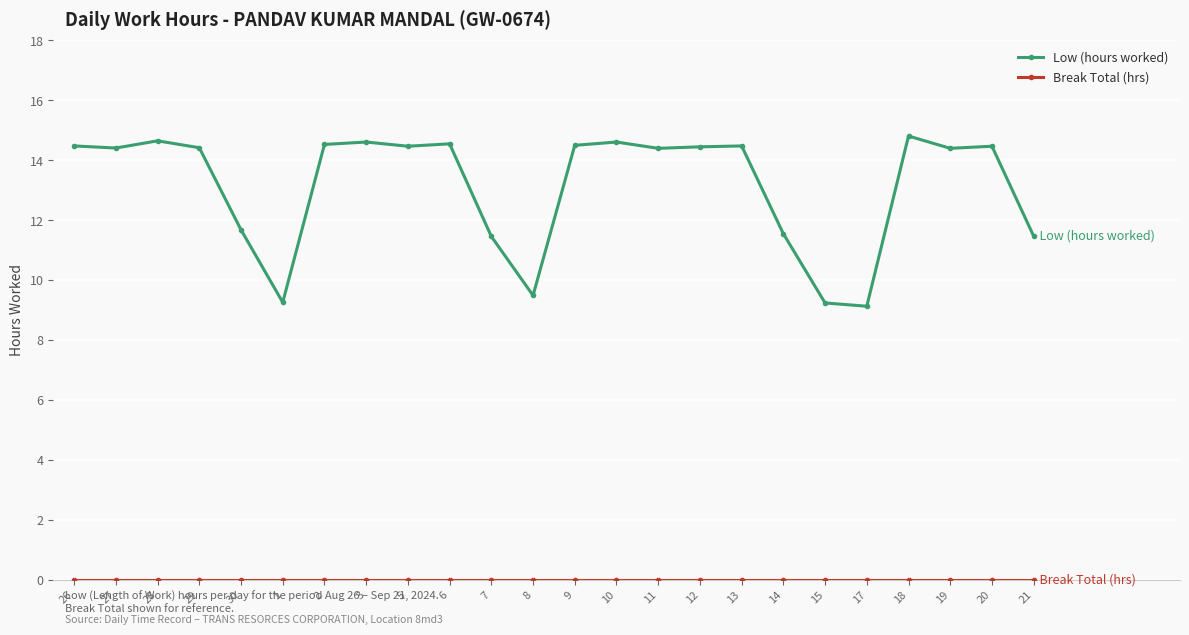

At which label does Low (hours worked) first exceed 14?

26